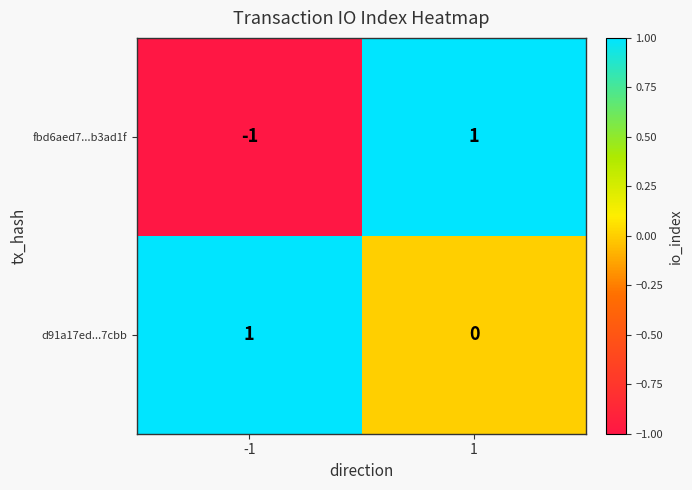

Rank the series at 1 from highest to lowest value.

fbd6aed7...b3ad1f, d91a17ed...7cbb